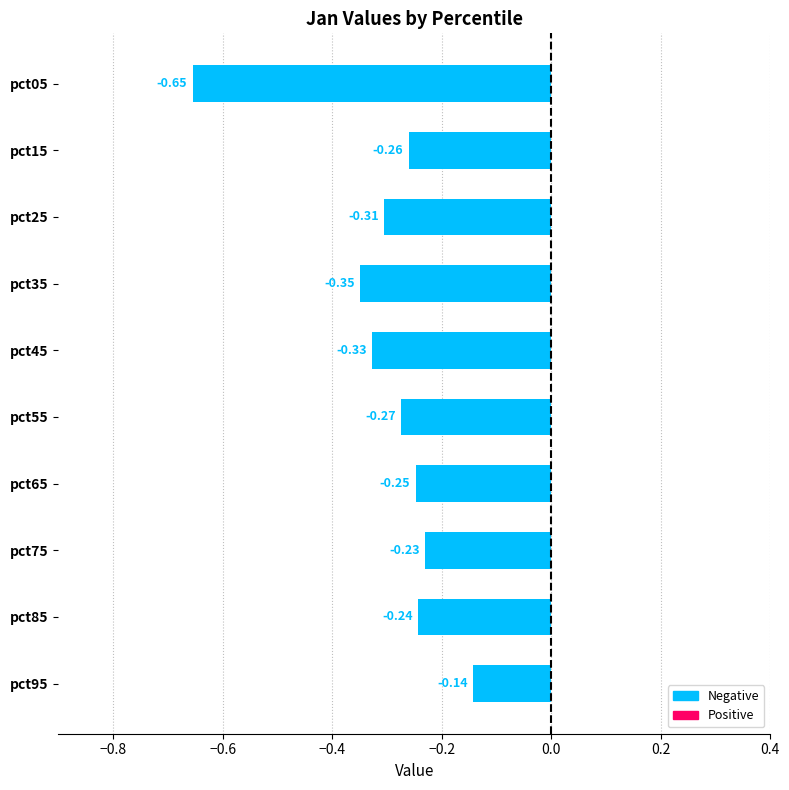

List the labels in order of value, smallest first.

pct05, pct35, pct45, pct25, pct55, pct15, pct65, pct85, pct75, pct95